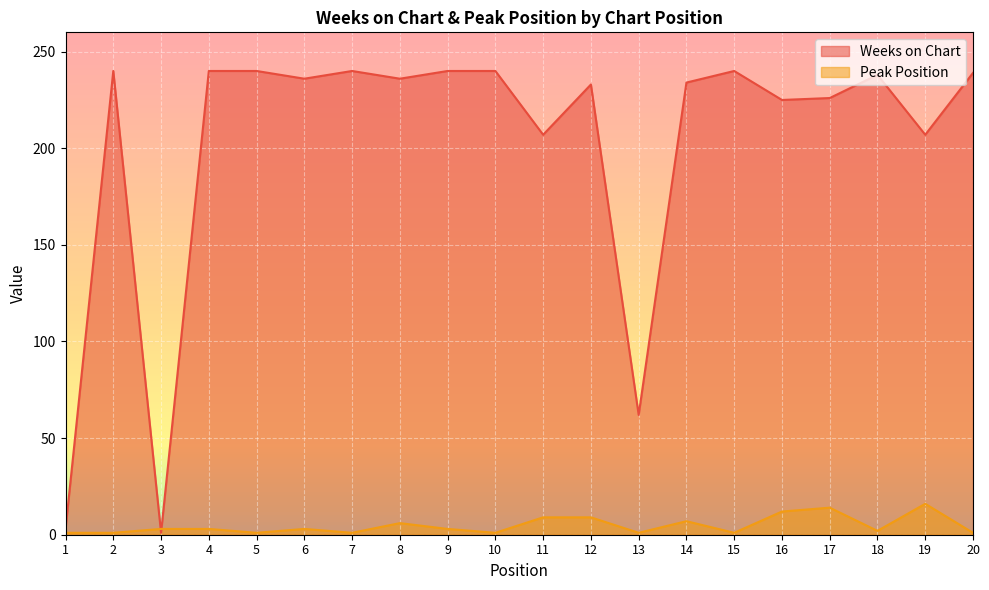

Reading left to right, what are all the values shown in this chart?

Weeks on Chart: 3	240	1	240	240	236	240	236	240	240	207	233	62	234	240	225	226	238	207	239
Peak Position: 1	1	3	3	1	3	1	6	3	1	9	9	1	7	1	12	14	2	16	1